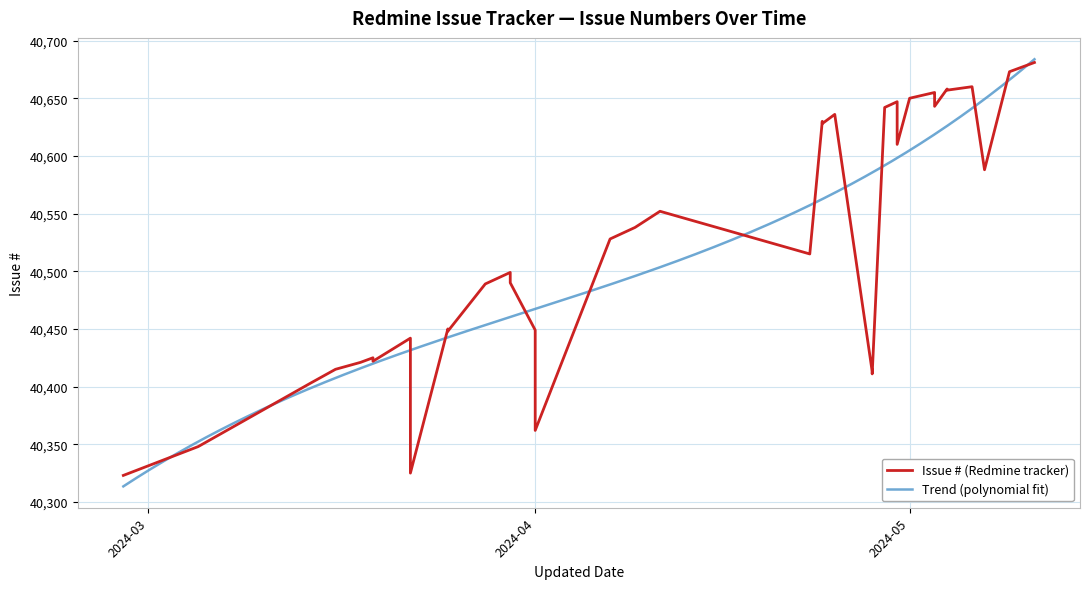

Does the chart have visible grid lines?

Yes